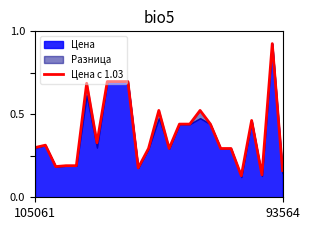

How many interior local peaks (higher than both neighbors) does the data have?

6